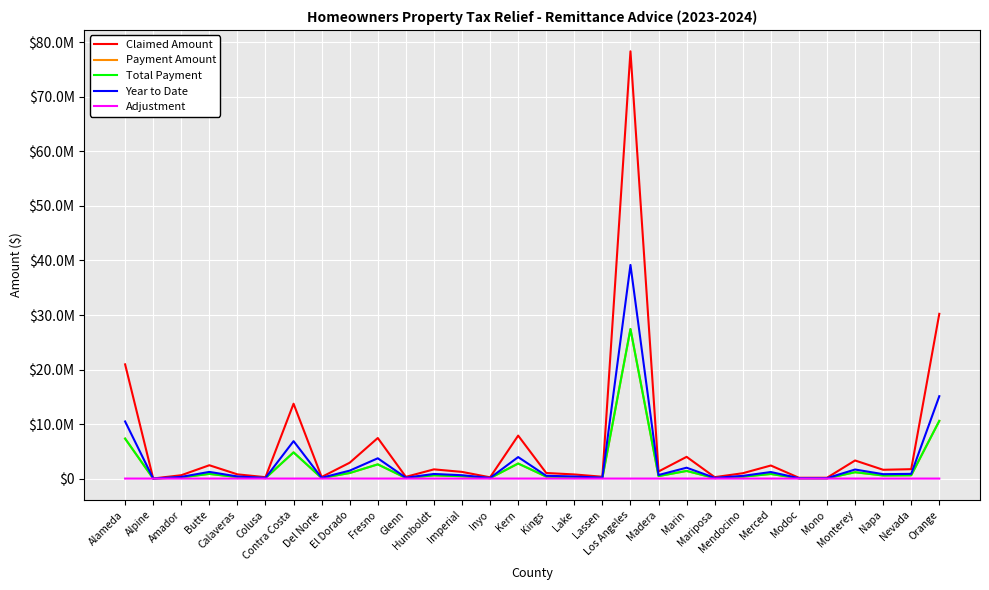

At which category does Total Payment reach its first local peak?

Butte